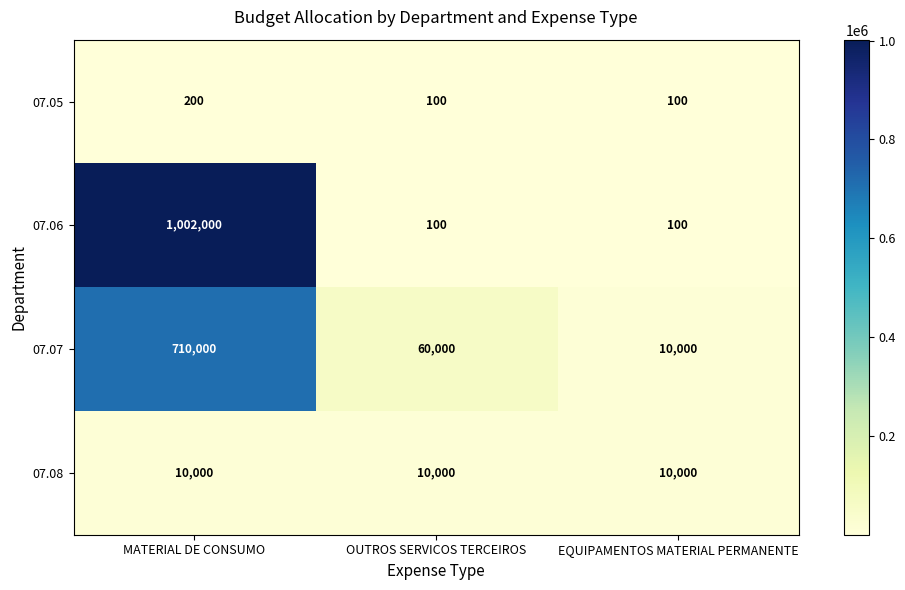

What is the lowest value of the 07.05 series?

100